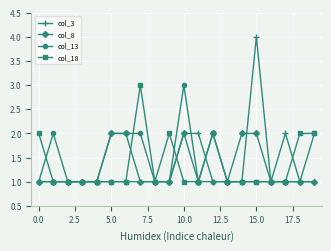

Which series has the widest spread of values?

col_3